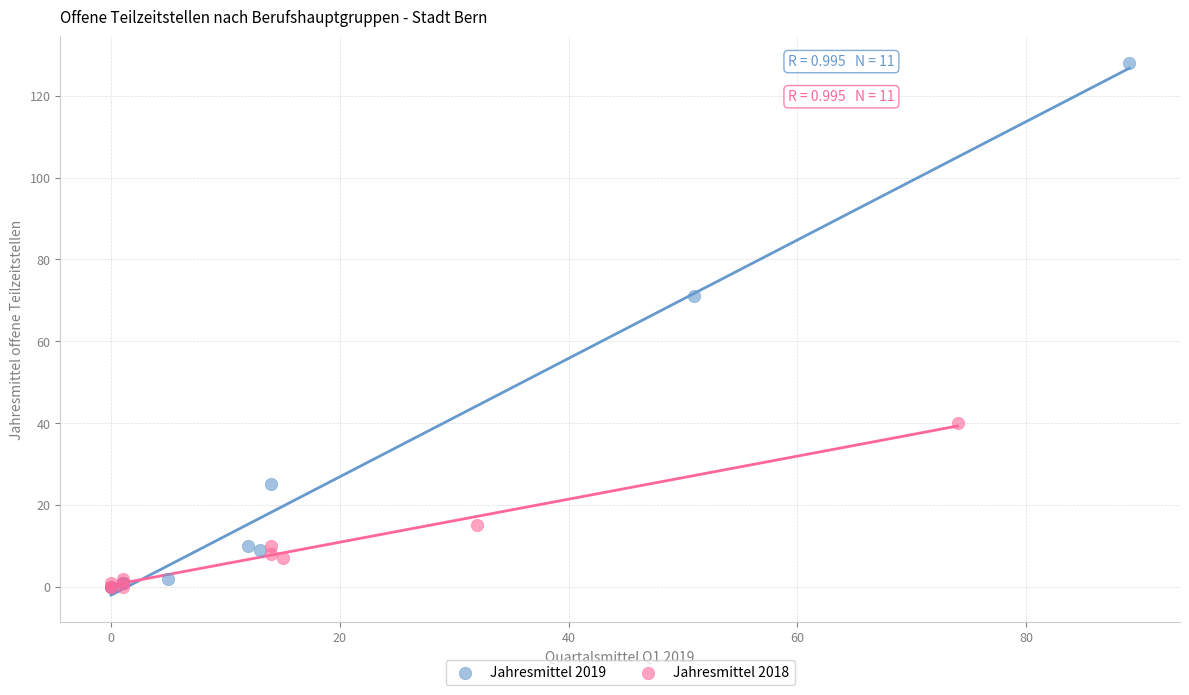

Which series has the largest Y range (max minus min)?

Jahresmittel 2019